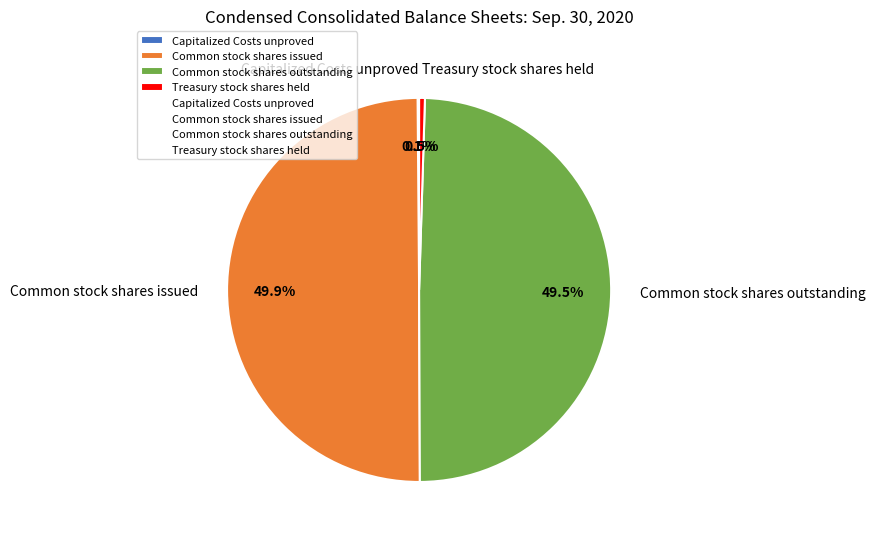

Combined, what portion of the pie is Treasury stock shares held and Common stock shares issued?

50.4%